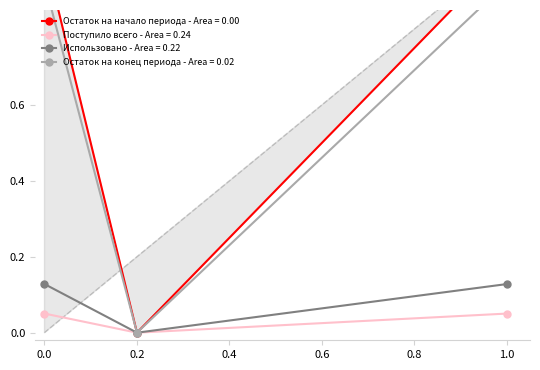

The Поступило всего - Area = 0.24 series shows 0.0 at 0.2. True or false?

True